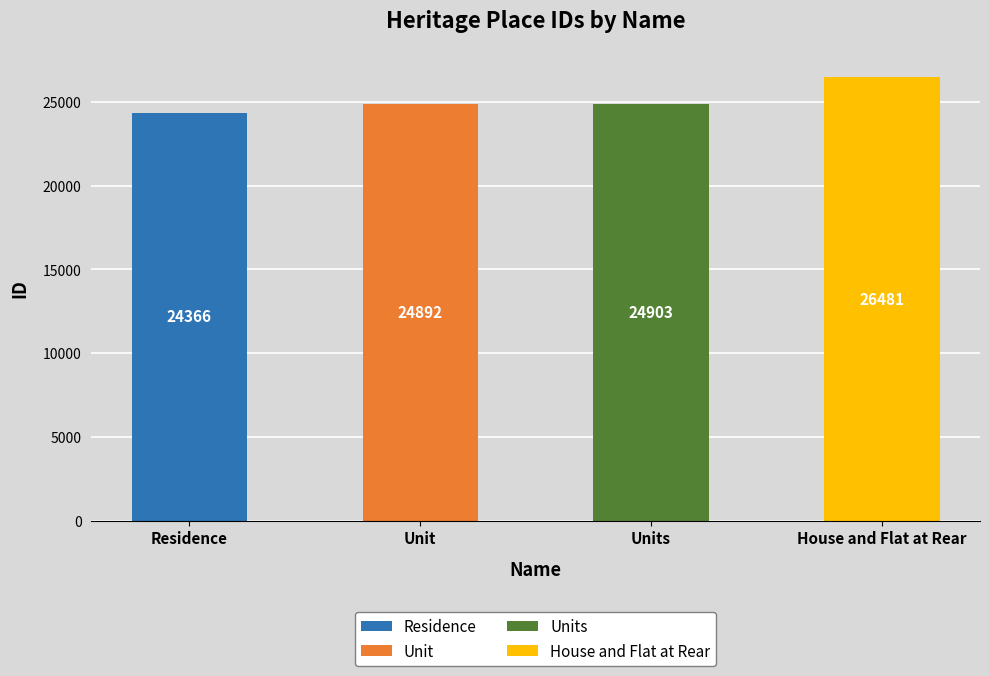

What is the label of the 1st bar from the left?

Residence